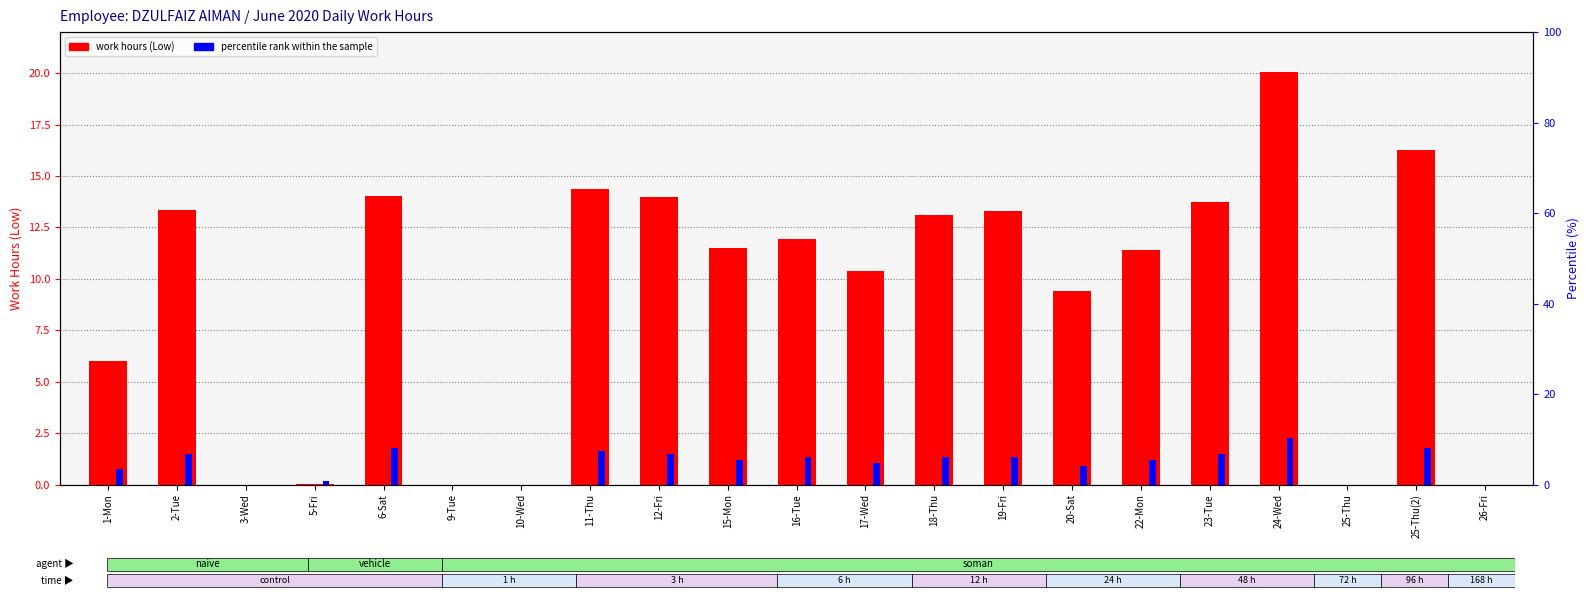

What is the label of the 20th bar from the right?

2-Tue